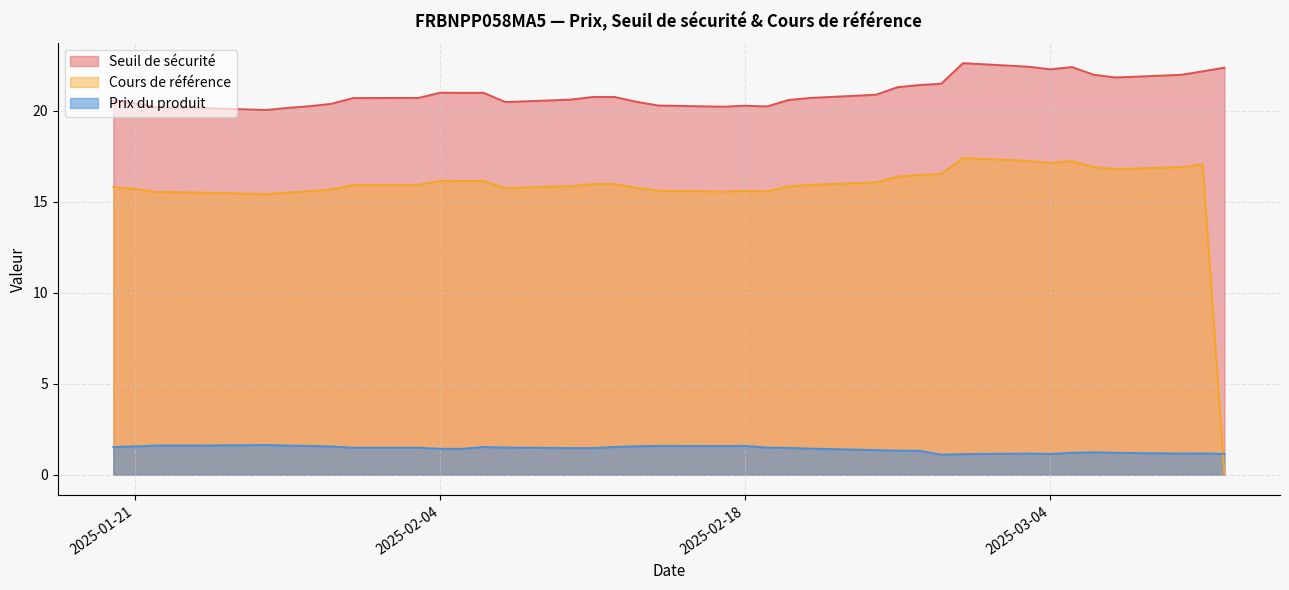

Which series has the widest spread of values?

Cours de référence